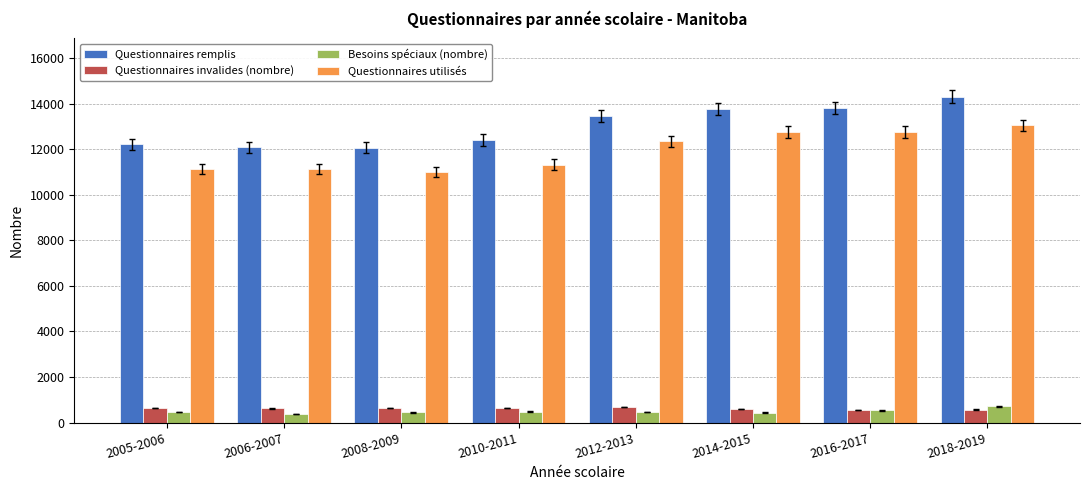

What is the value of the Questionnaires invalides (nombre) bar at the 2nd from the left?

619